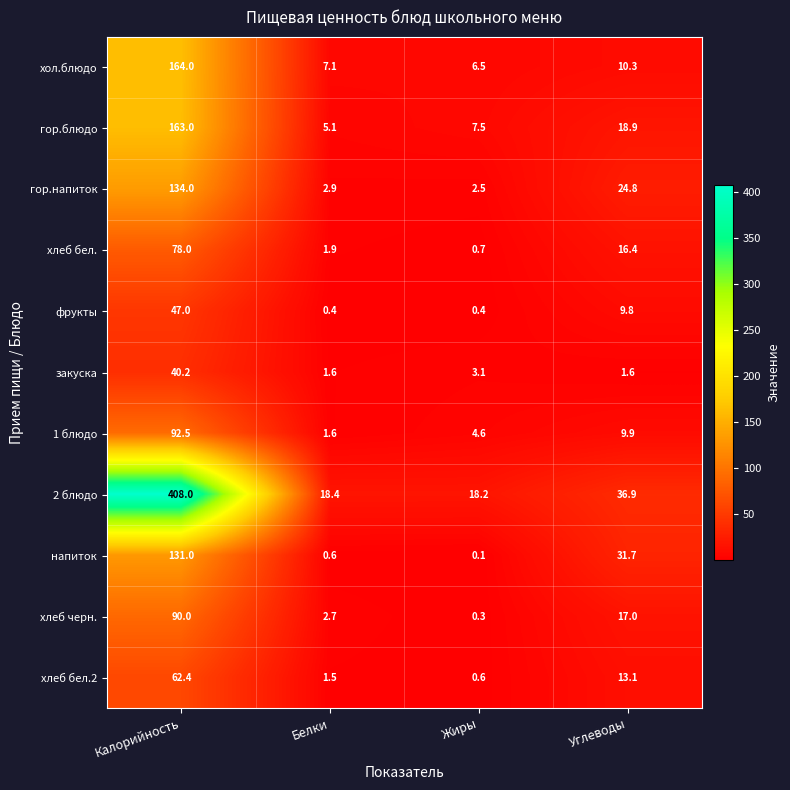

At which category is the sum across all series the highest?

Калорийность